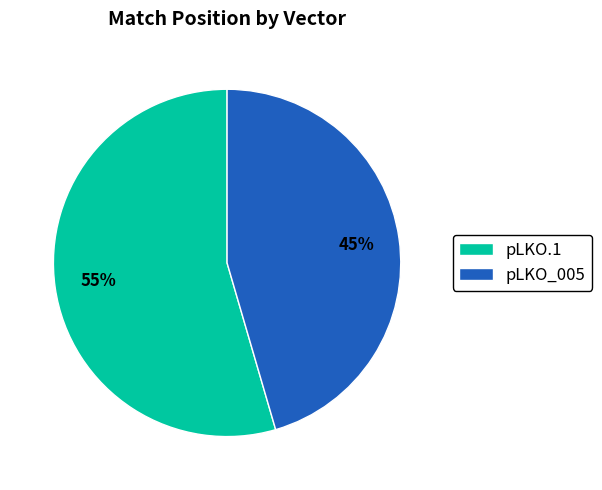

What is the smallest slice in the pie chart?

pLKO_005